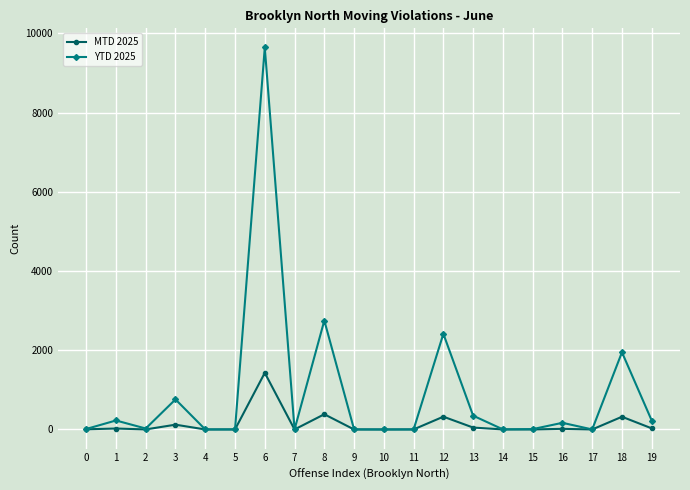

What is the difference between the second highest and minimum values in the MTD 2025 series?

384